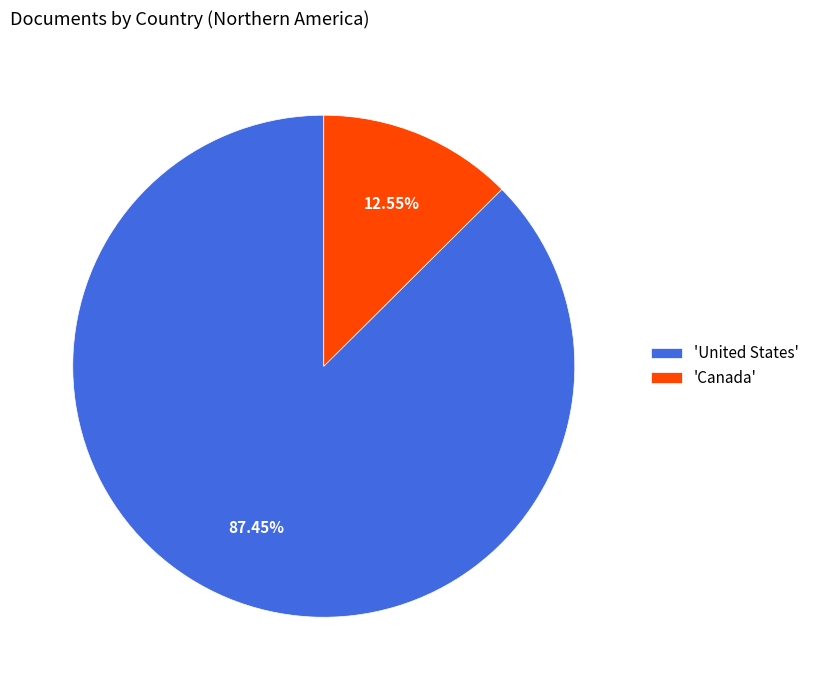

What is the ratio of the value at 'United States' to the value at 'Canada'?

7.0